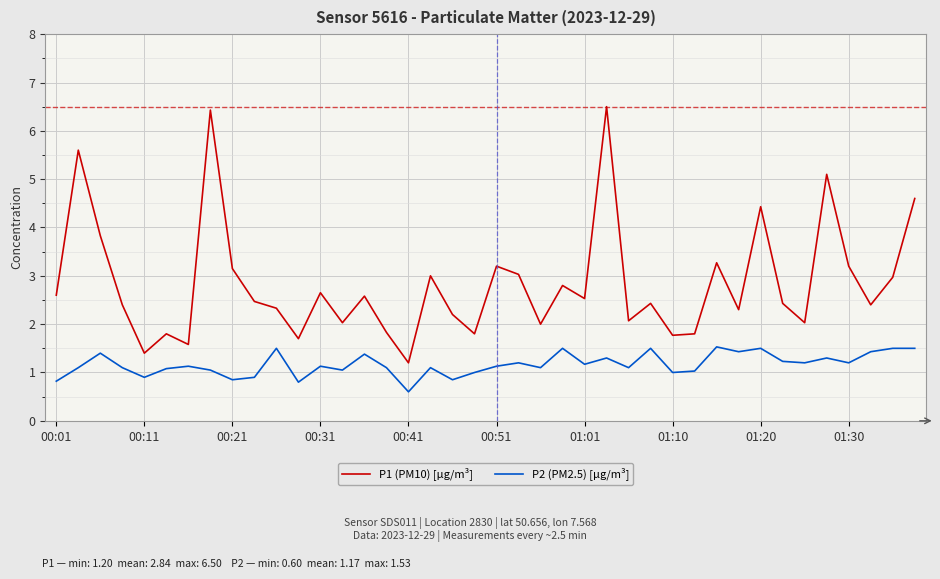

Which series has the widest spread of values?

P1 (PM10) [µg/m³]